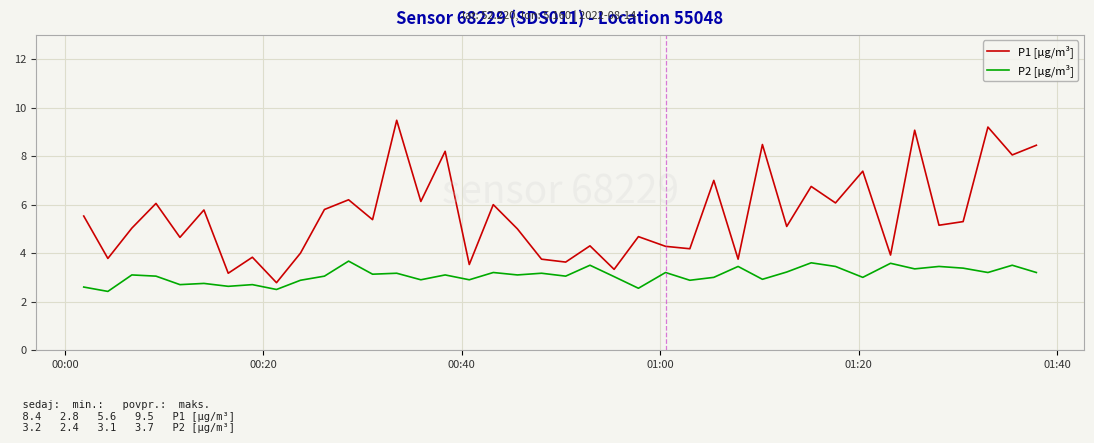

Rank the series by their maximum value, from lowest to highest.

P2 [µg/m³], P1 [µg/m³]